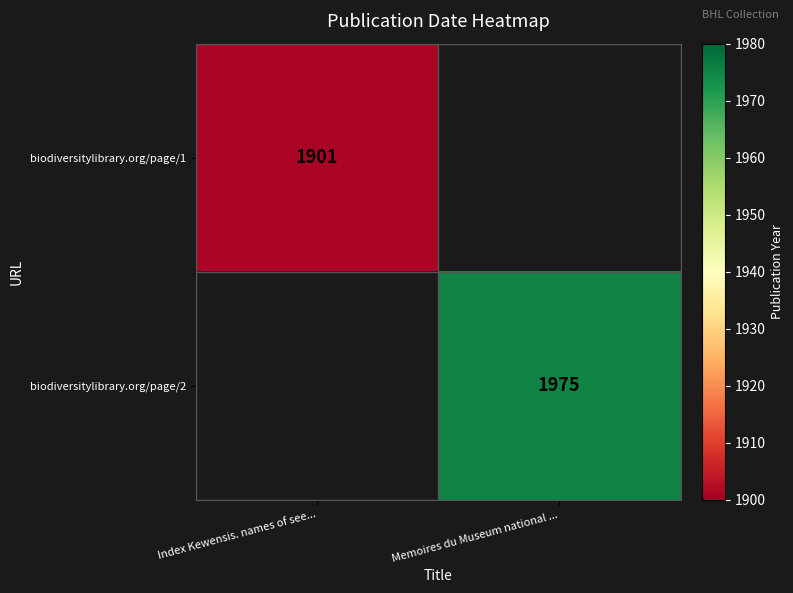

The value of biodiversitylibrary.org/page/2 at Memoires du Museum national ... is 2955.8. True or false?

False